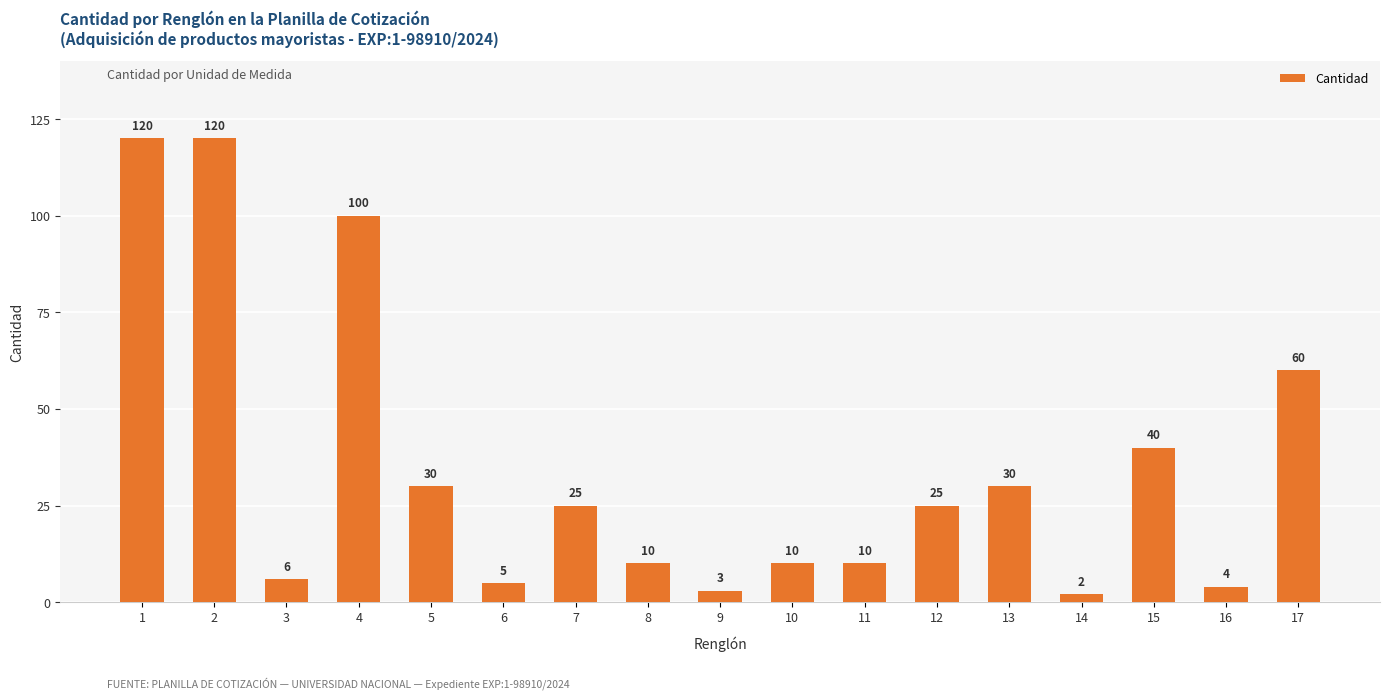

Which has a higher value, 5 or 3?

5